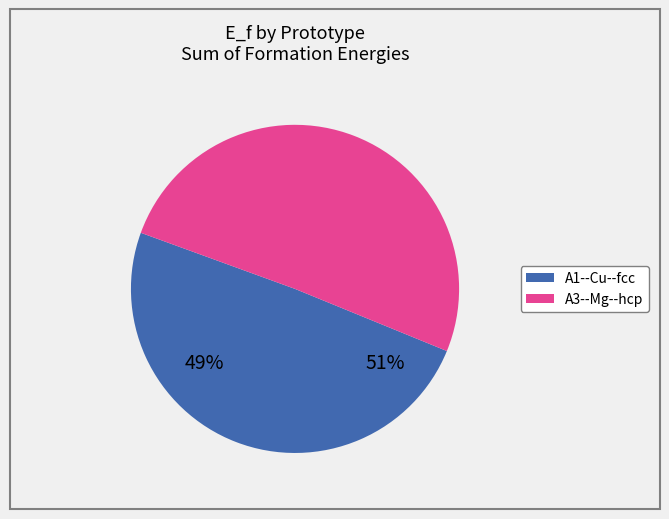

Which slice is the smallest?

A1--Cu--fcc